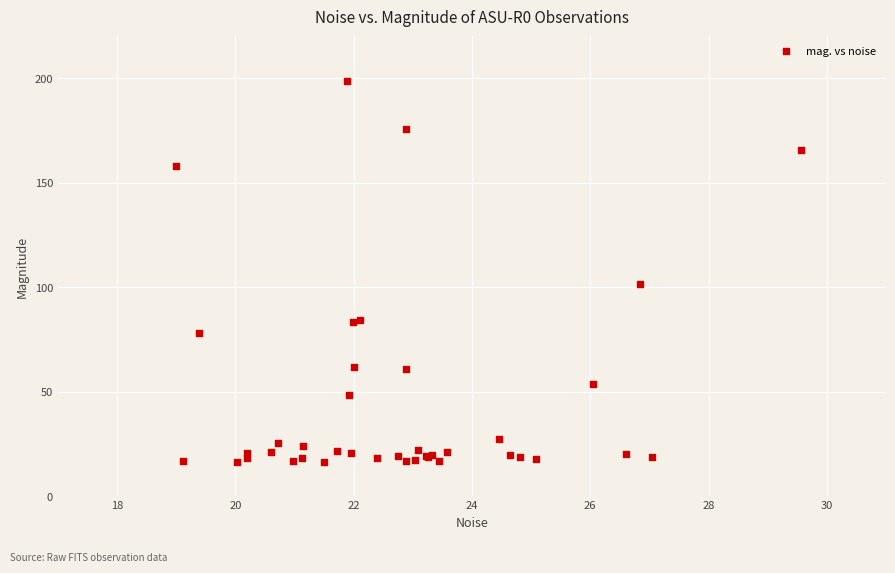

What Y value in the scatter plot is closest to 107?

101.6